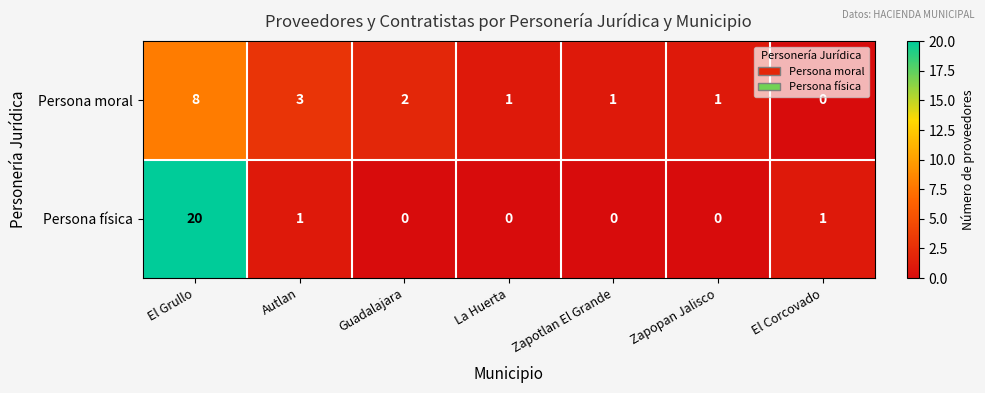

What is the maximum value shown in the chart?

20